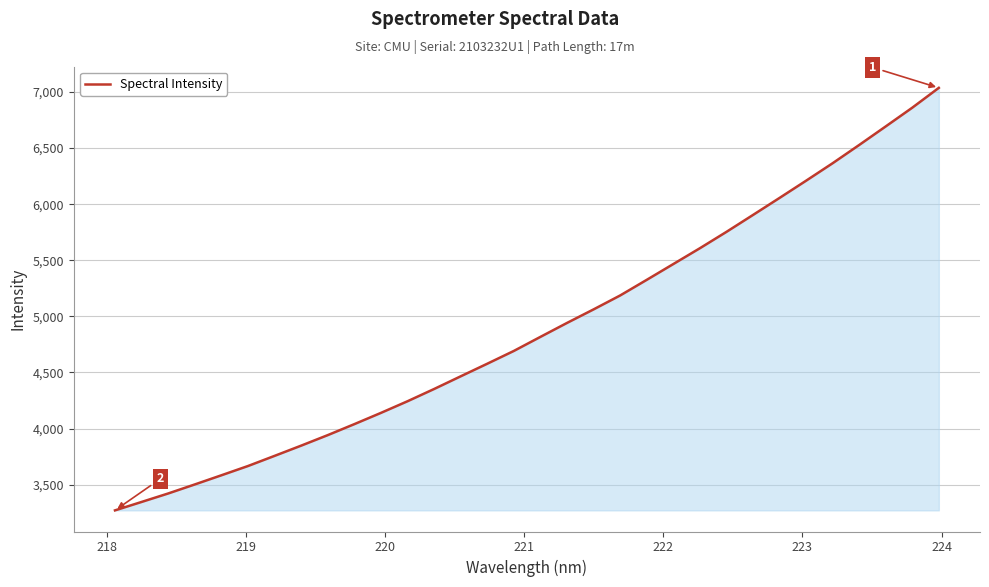

How many lines are shown in the chart?

1